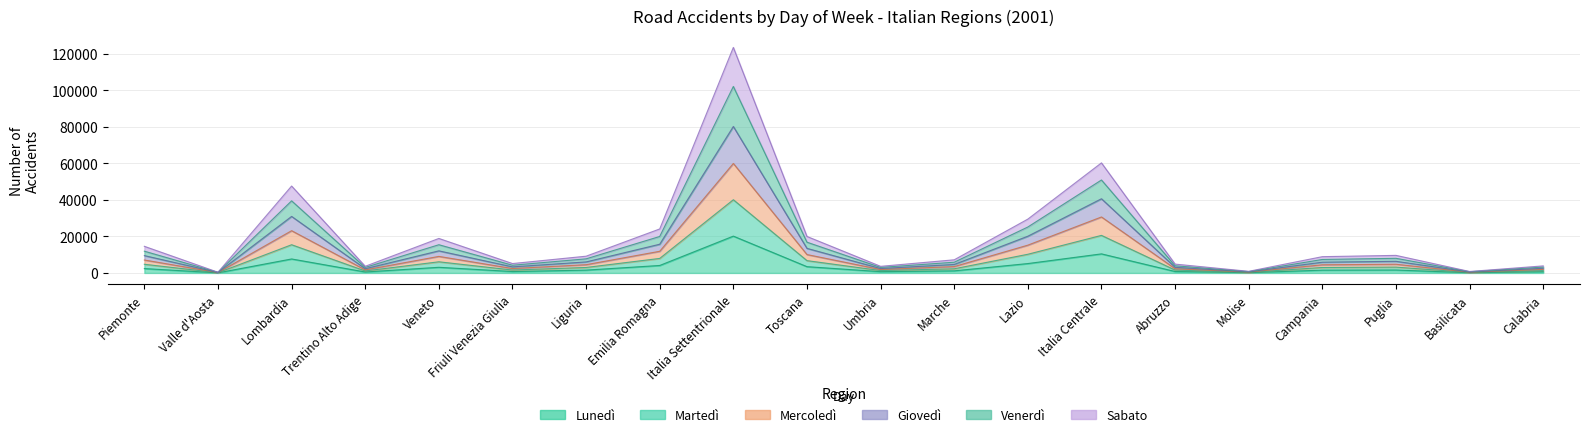

Does the chart have visible grid lines?

Yes